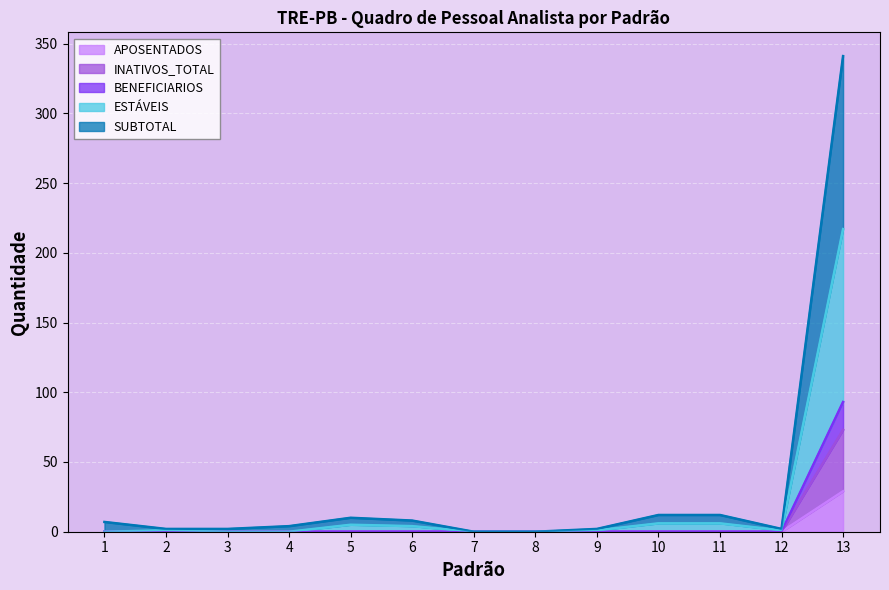

True or false: BENEFICIARIOS and APOSENTADOS intersect in this chart.

False